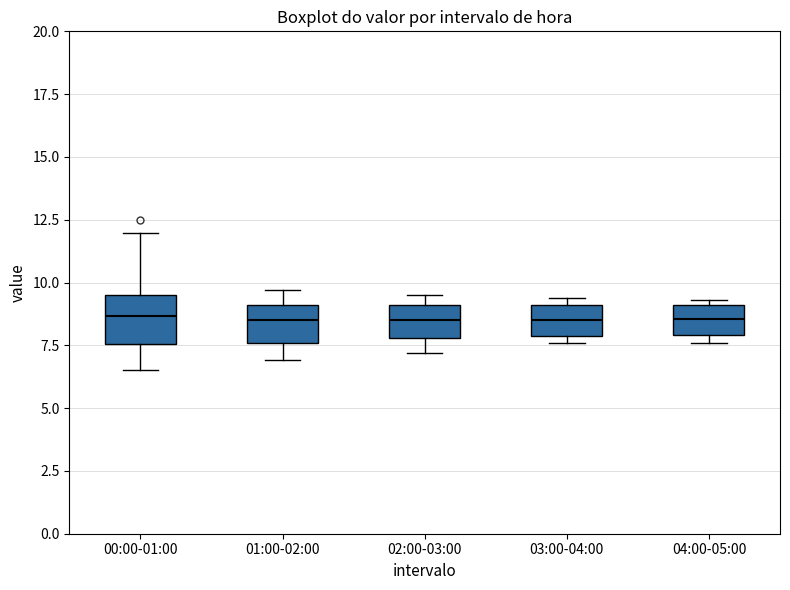

Reading left to right, read every box against the y-axis: the position of its median line, the range the box covers, and the ends of its whiskers. The values are not printed on the chart, so give them approximately, as read against the axis.

00:00-01:00: median 8.5, box 7.5 to 9.5, whiskers 6.5 to 12.0
01:00-02:00: median 8.5, box 7.5 to 9.0, whiskers 7.0 to 9.5
02:00-03:00: median 8.5, box 8.0 to 9.0, whiskers 7.0 to 9.5
03:00-04:00: median 8.5, box 8.0 to 9.0, whiskers 7.5 to 9.5
04:00-05:00: median 8.5, box 8.0 to 9.0, whiskers 7.5 to 9.5